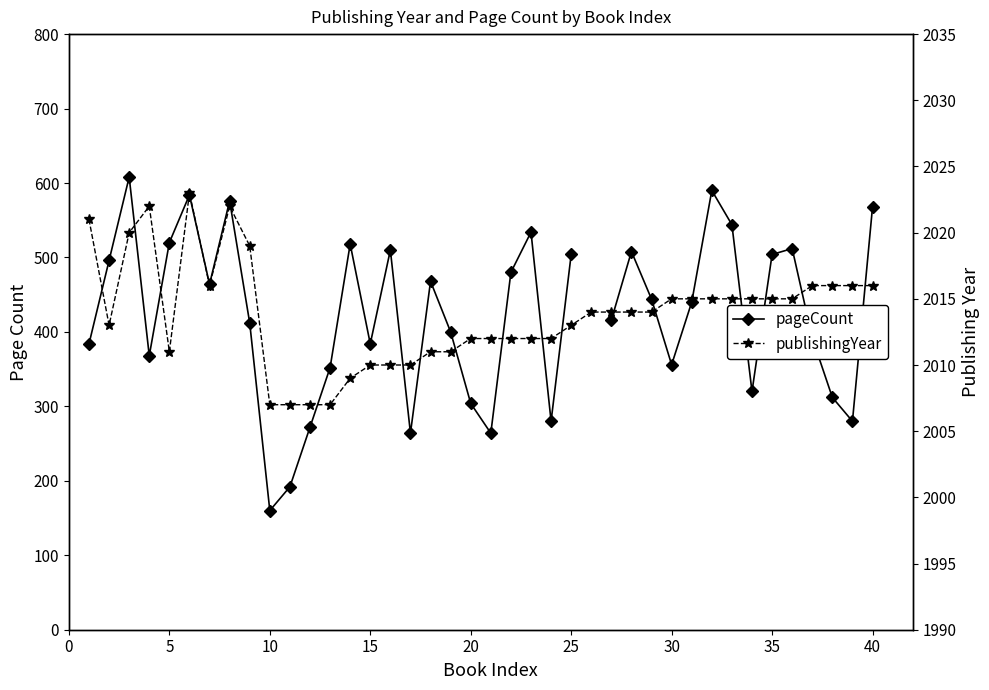

How many lines are shown in the chart?

2